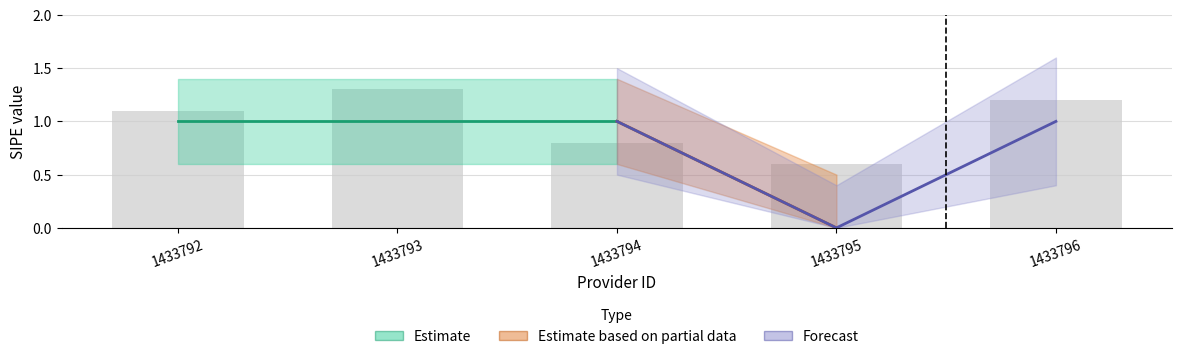

Reading left to right, what are all the values shown in this chart?

1	1	1	0	1